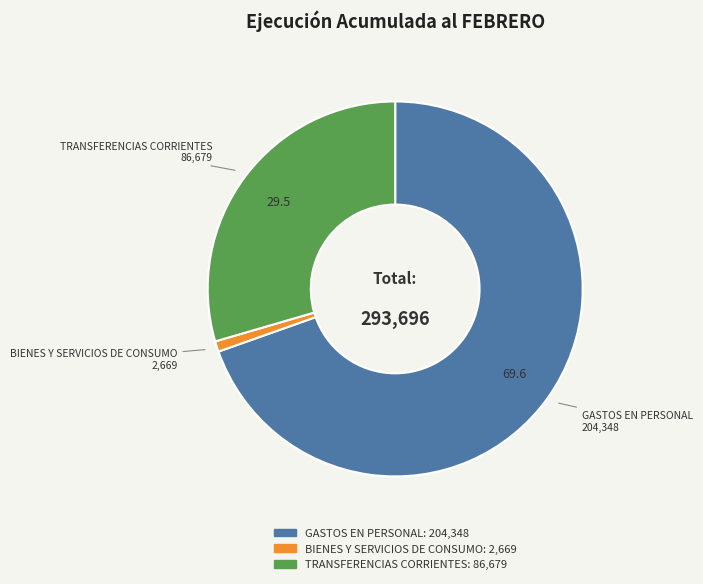

Which has a higher value, BIENES Y SERVICIOS DE CONSUMO or GASTOS EN PERSONAL?

GASTOS EN PERSONAL